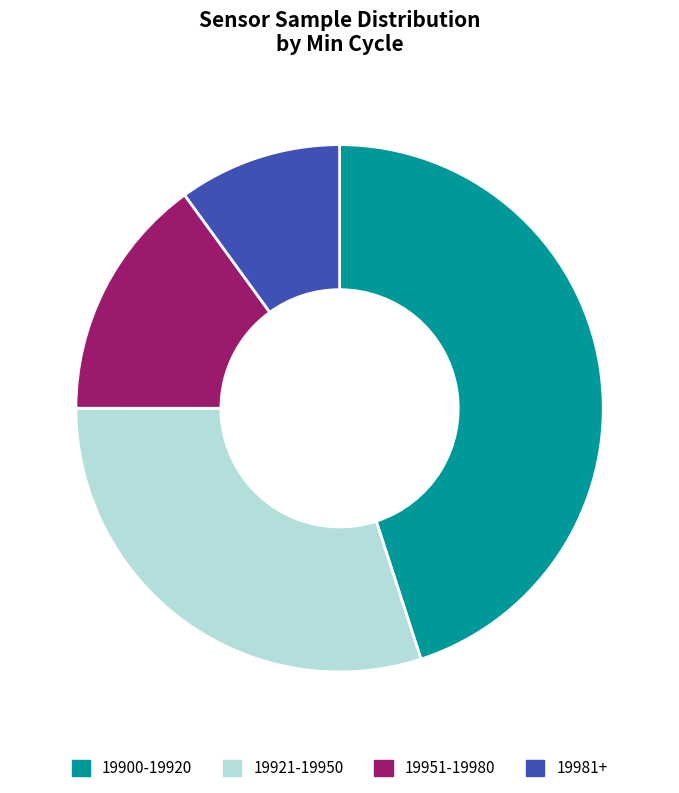

Approximately how many times larger is the value at 19915 compared to 19918?

1.0